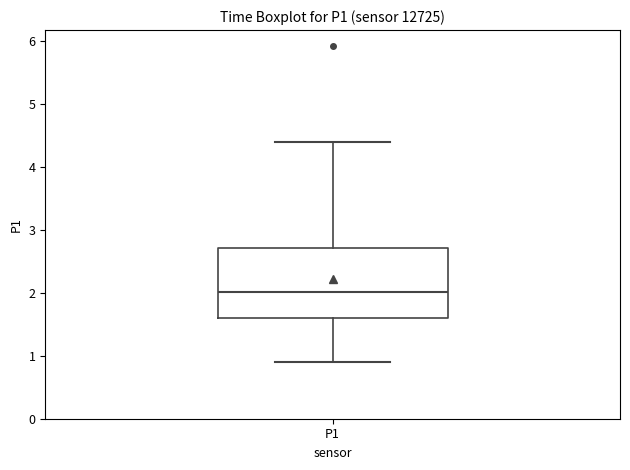

Where does the median line of the box for P1 sit on the y-axis? The values are not printed on the chart, so give them approximately, as read against the axis.

2.0